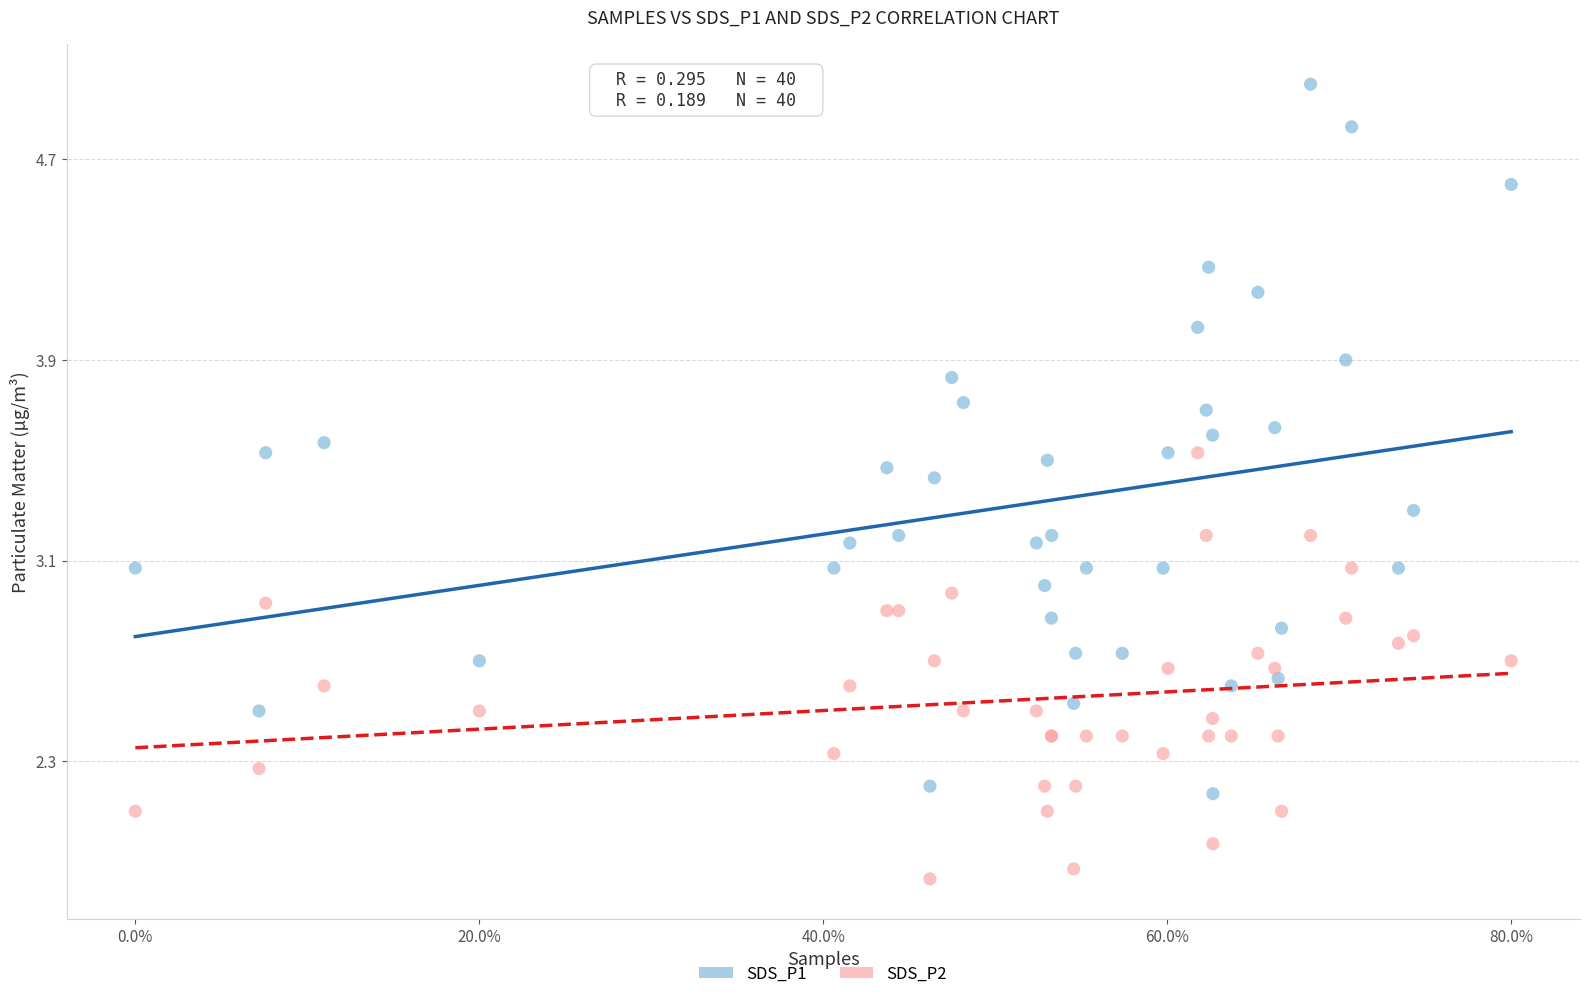

What is the X range (max minus min) for the scatter plot?

1.0